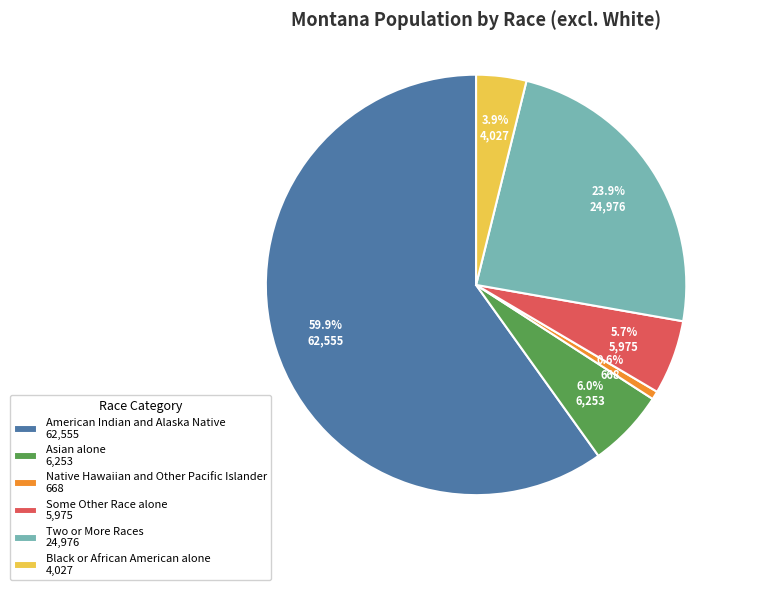

To the nearest percent, what percentage of the pie is Asian alone?

6%